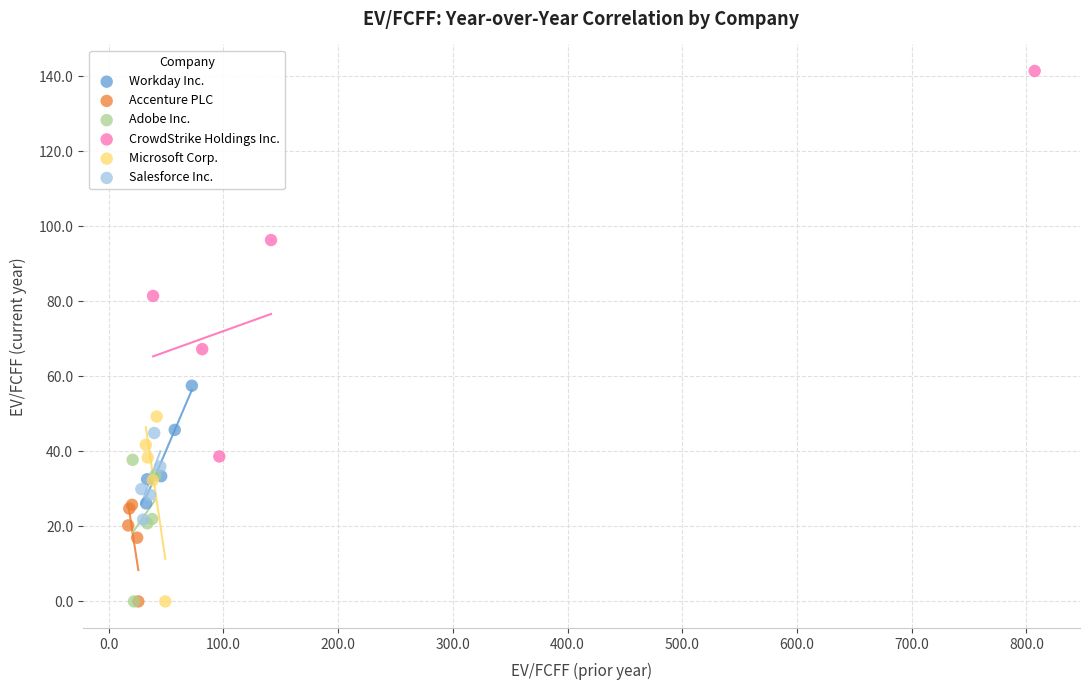

Which series has the largest Y range (max minus min)?

CrowdStrike Holdings Inc.